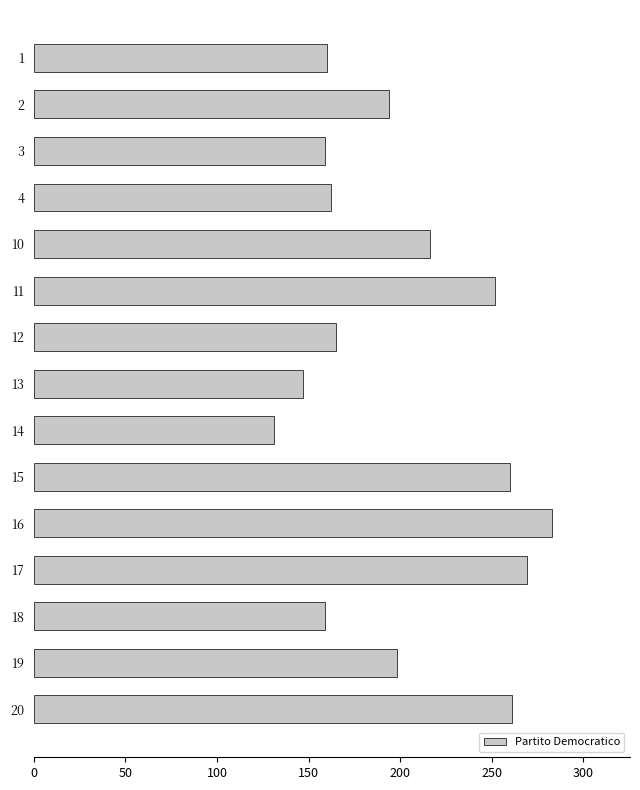

Are the bars grouped side by side (vs. stacked)?

No